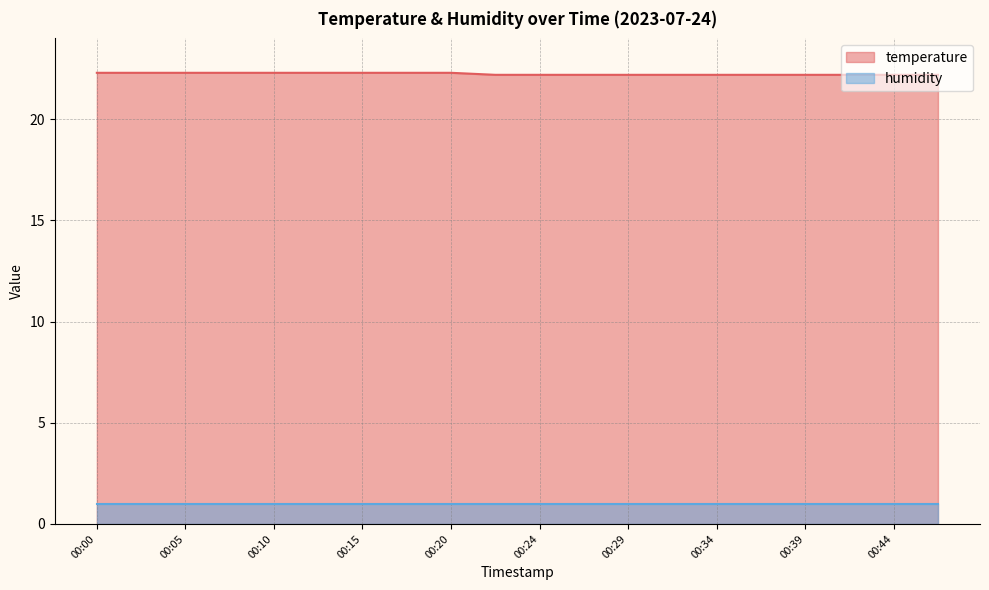

Which label corresponds to the largest value in the chart?

00:00